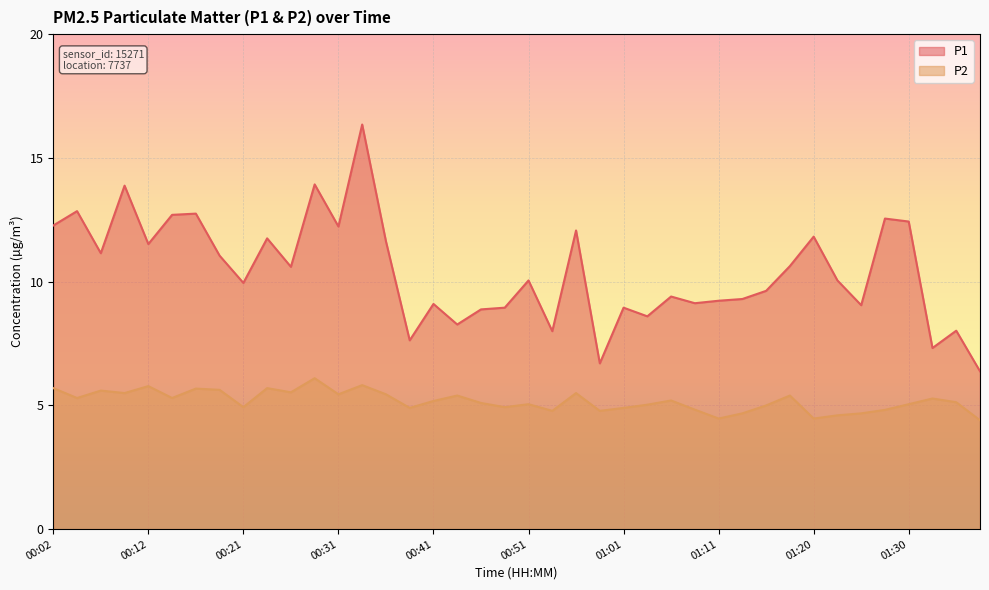

Which category has the lowest value across all series?

01:38